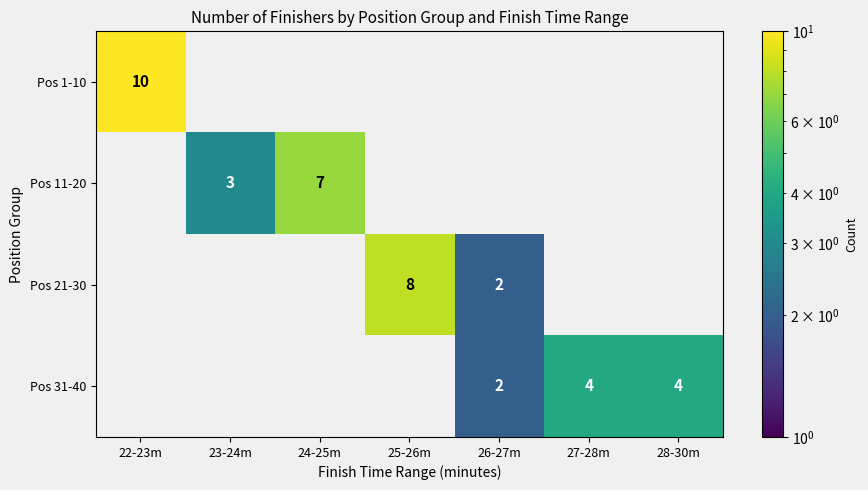

True or false: Pos 21-30 has a value of 5 at 25-26m.

False